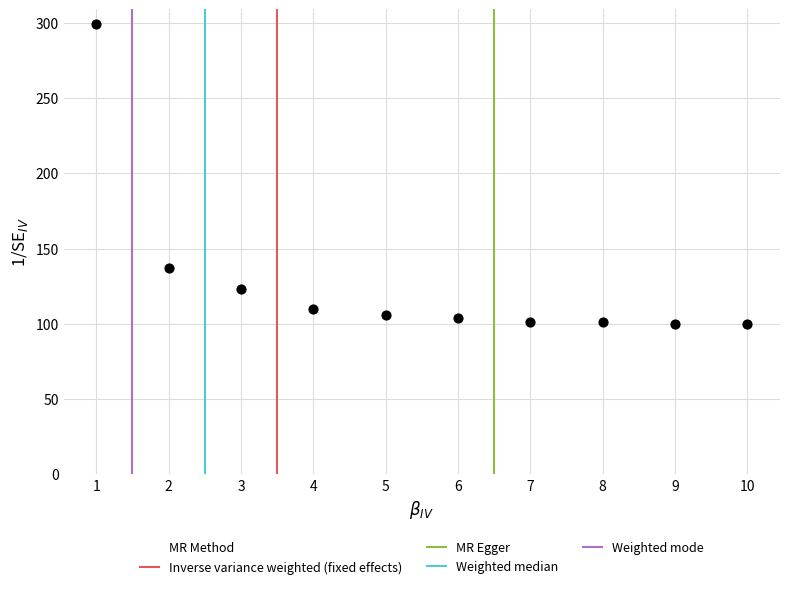

What is the average X value?

6